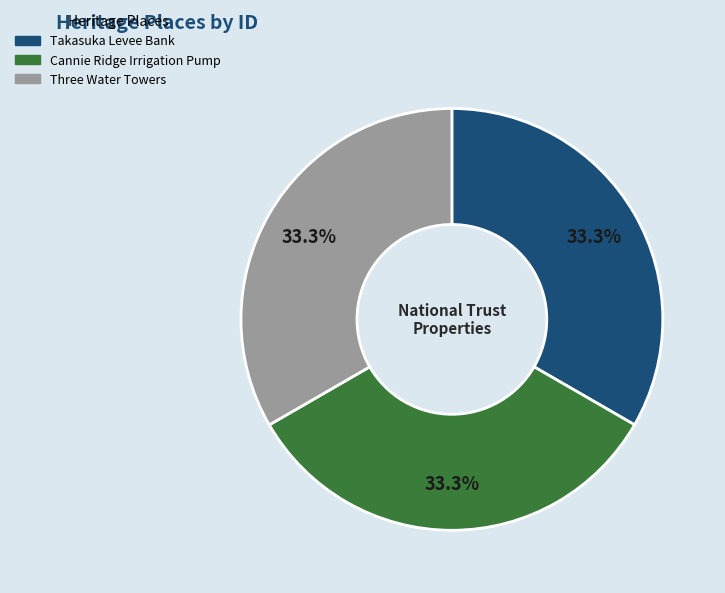

How many segments does this pie chart have?

3